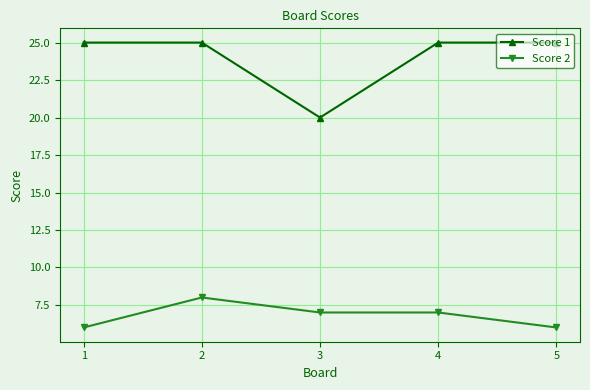

What is the difference between the highest and lowest values at 4?

18